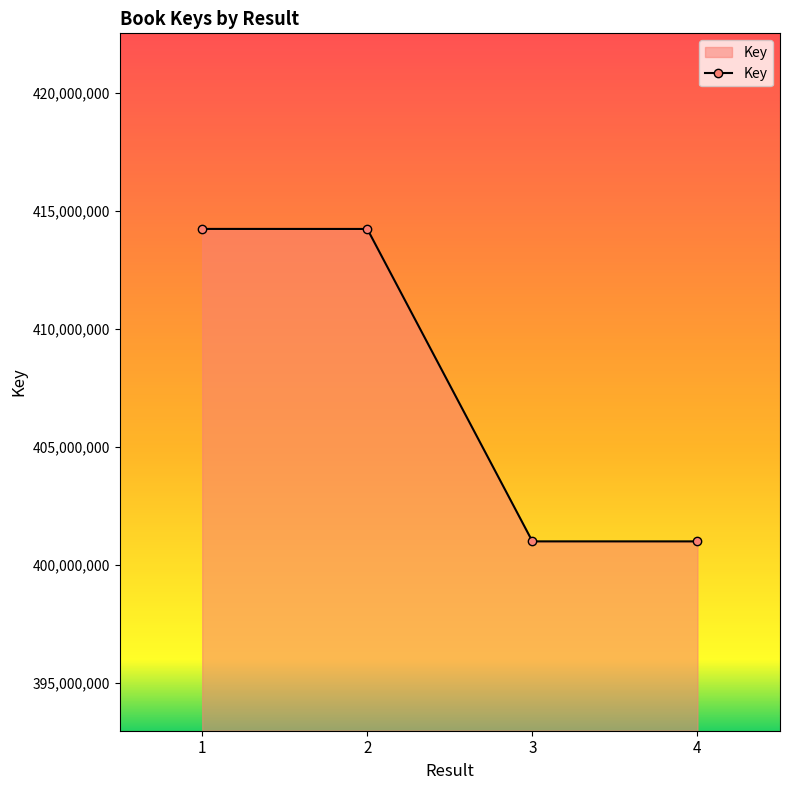

How many lines are shown in the chart?

1